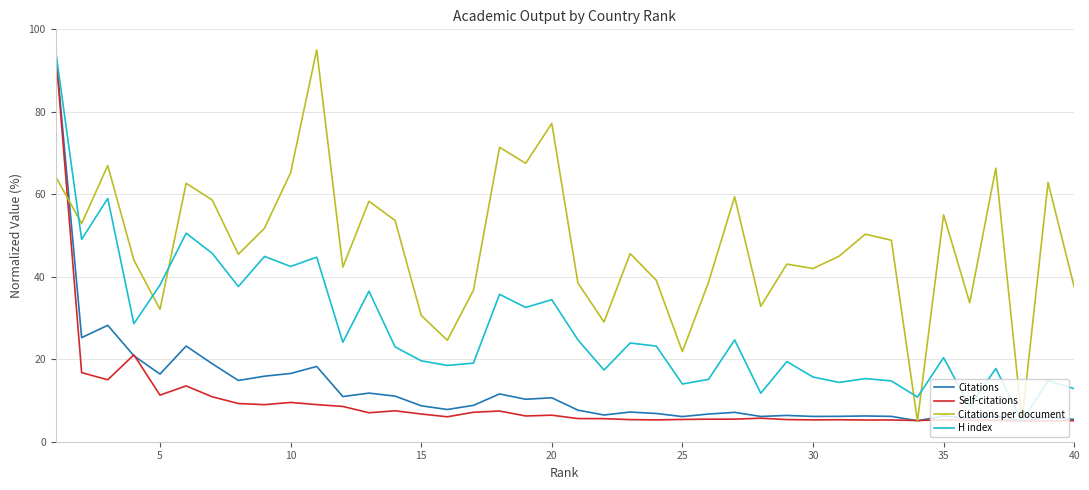

In Citations per document, how many points are lower than both neighbors (excluding endpoints)?

13